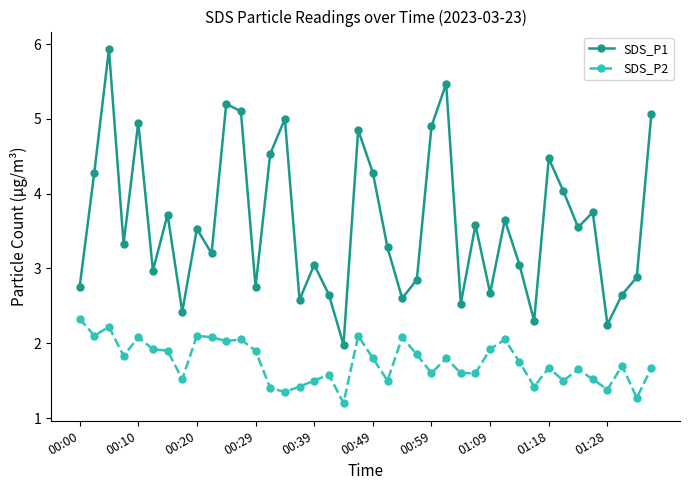

What is the highest value of the SDS_P2 series?

2.3